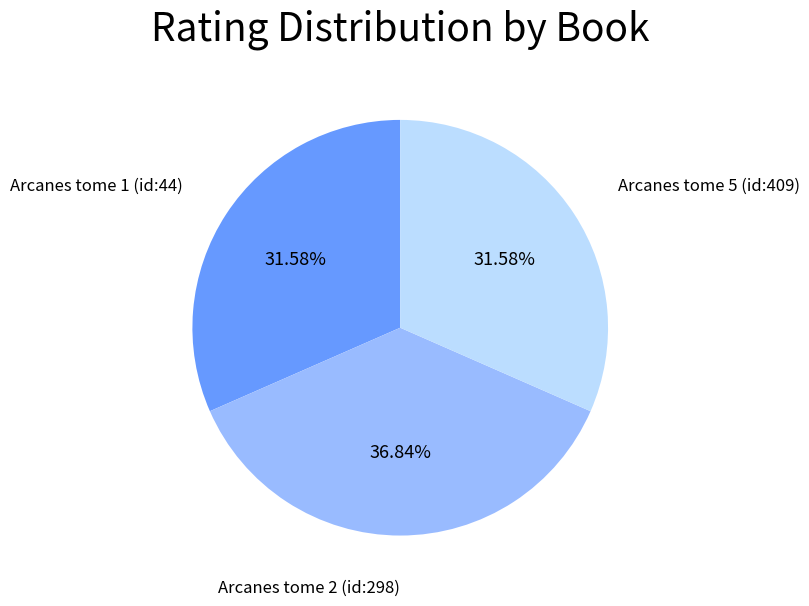

To the nearest percent, what portion does Arcanes tome 2 (id:298) represent?

37%